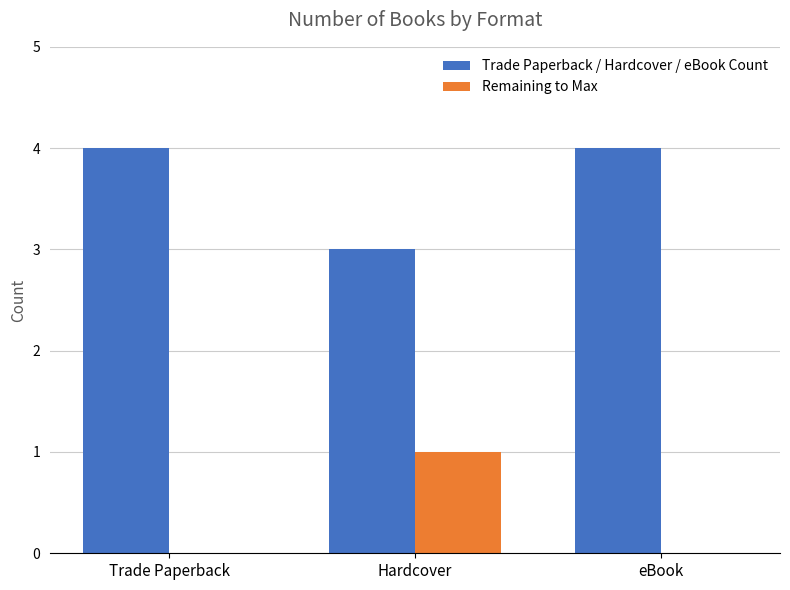

What is the greatest value displayed?

4